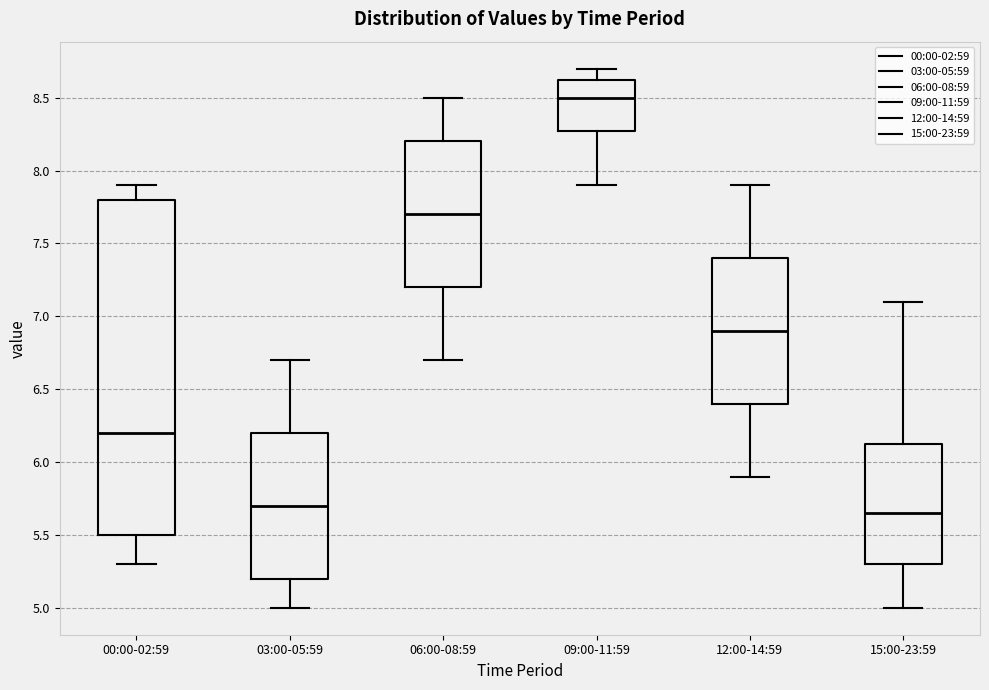

Where does the lower whisker of the box for 15:00-23:59 end on the y-axis? The values are not printed on the chart, so give them approximately, as read against the axis.

5.00